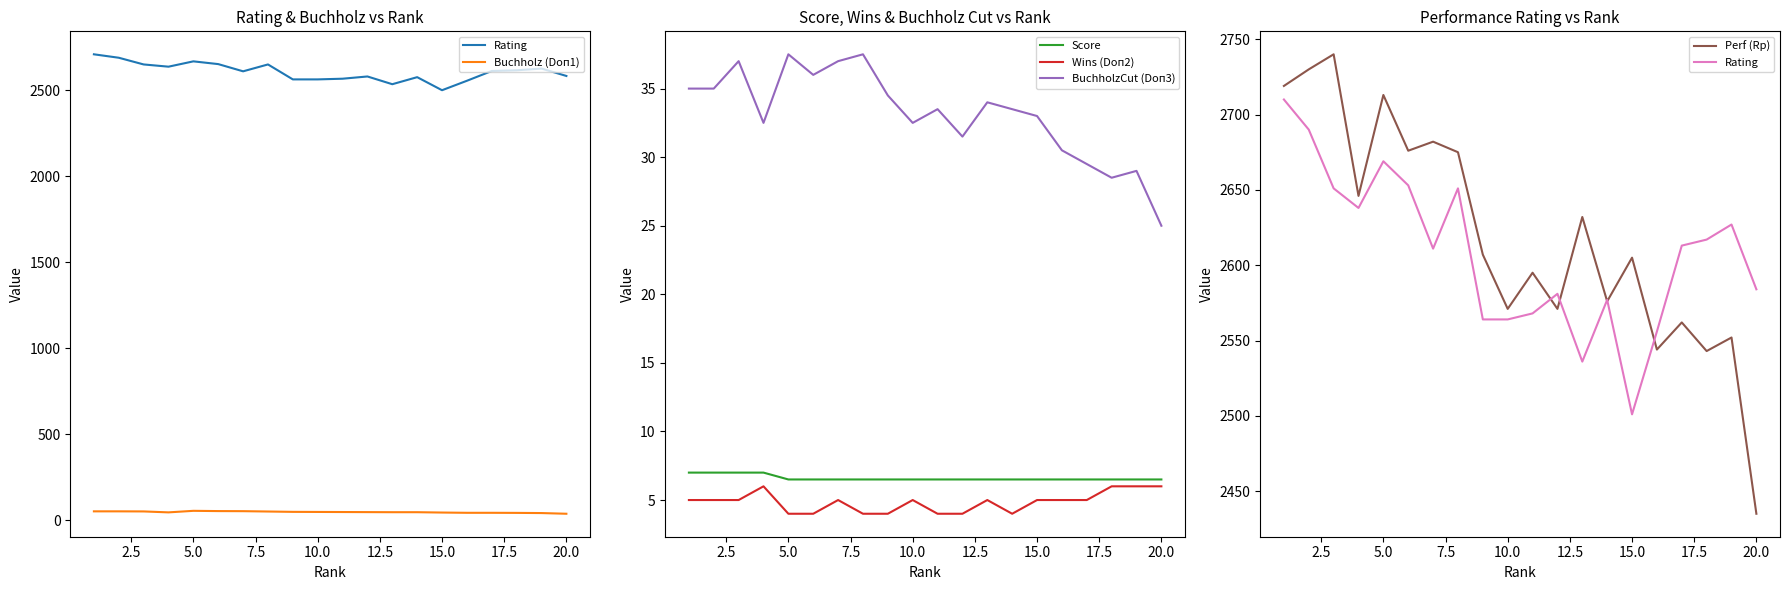

The value of BuchholzCut (Doп3) at 15.0 is 33.0. True or false?

True